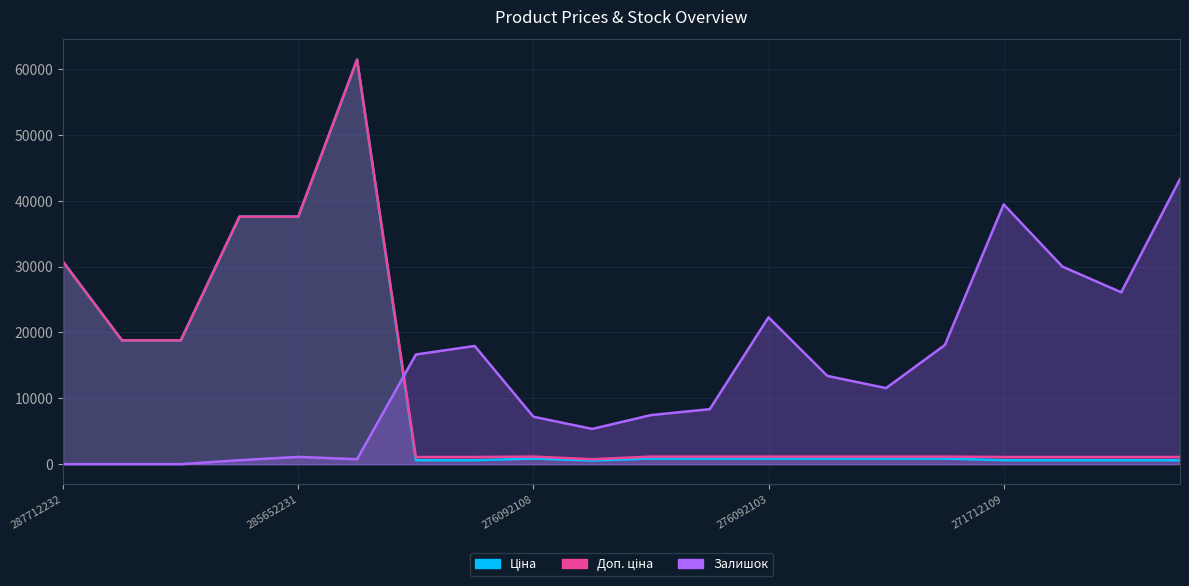

The Доп. ціна series shows 353.1 at 276092107. True or false?

False